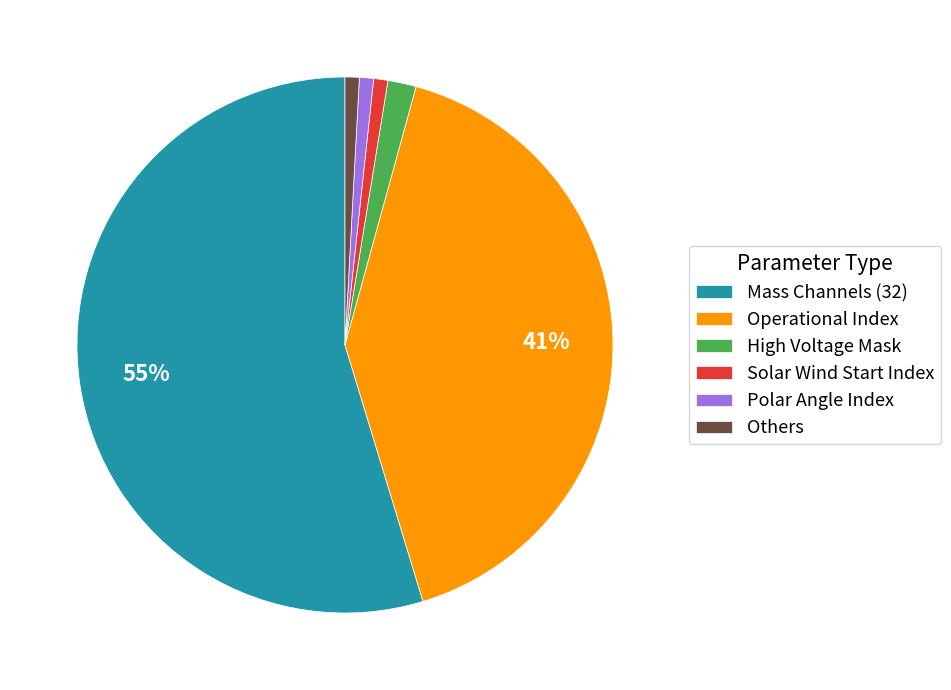

The Solar Wind Start Index slice represents 10% of the pie. True or false?

False